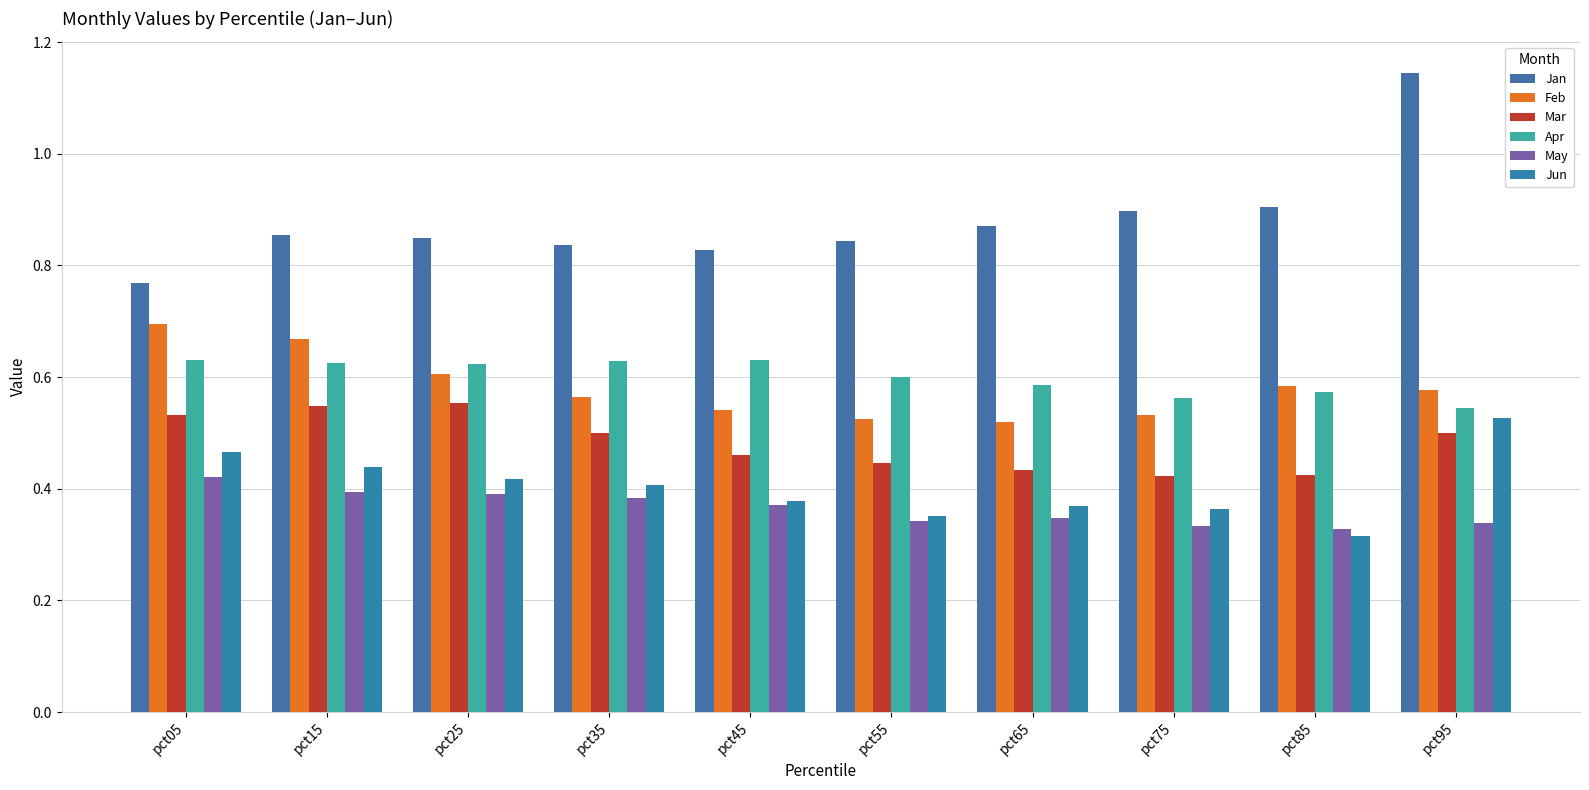

What are all the series names shown in the legend?

Jan, Feb, Mar, Apr, May, Jun